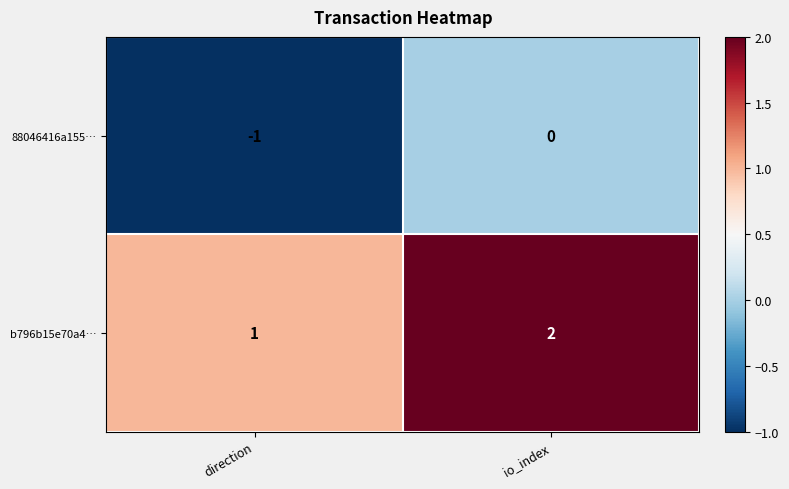

What is the sum of all b796b15e70a4… values?

3